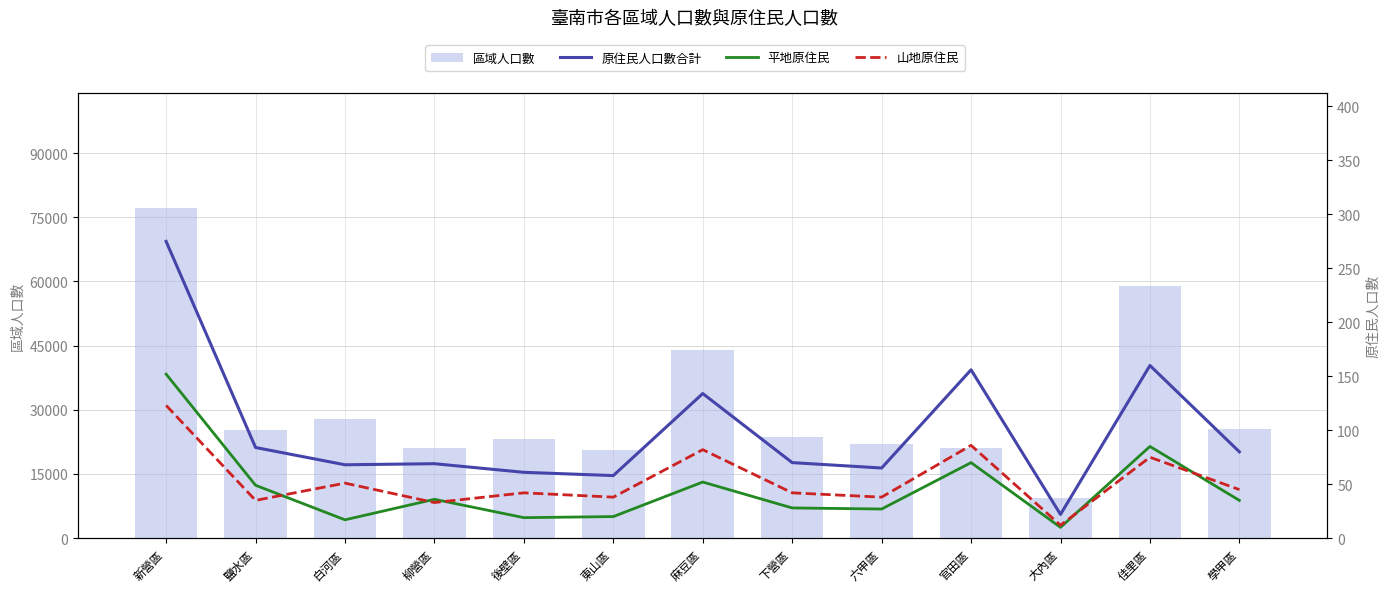

Rank the categories by 原住民人口數合計 value from lowest to highest.

大內區, 東山區, 後壁區, 六甲區, 白河區, 柳營區, 下營區, 學甲區, 鹽水區, 麻豆區, 官田區, 佳里區, 新營區